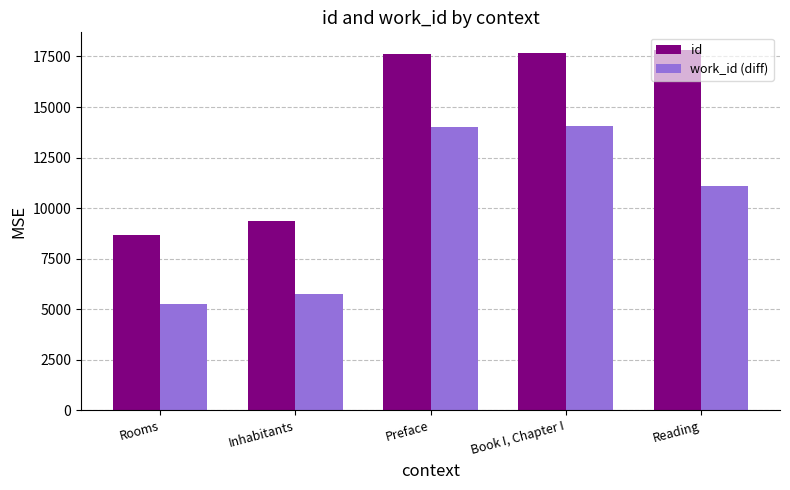

What is the smallest value displayed?

5277